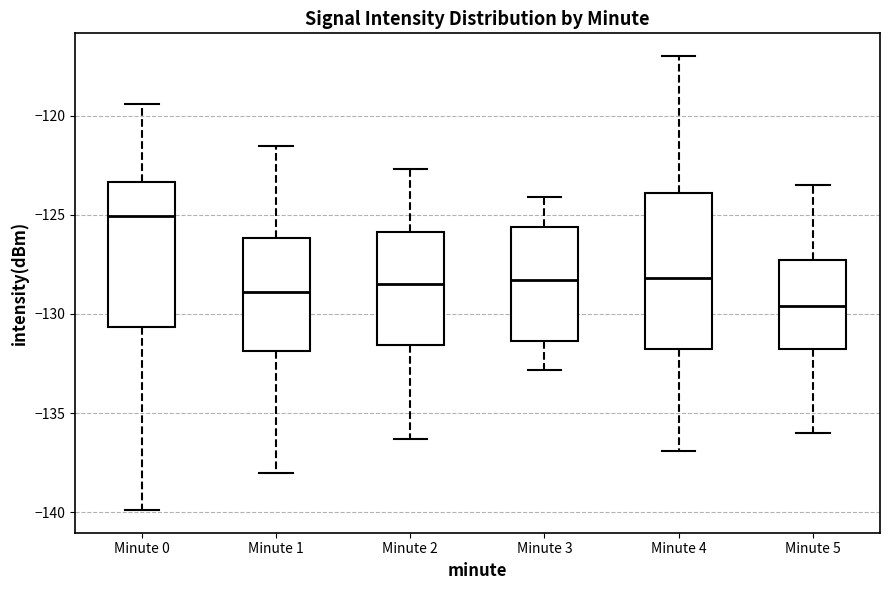

Which box's median line is the highest?

Minute 0